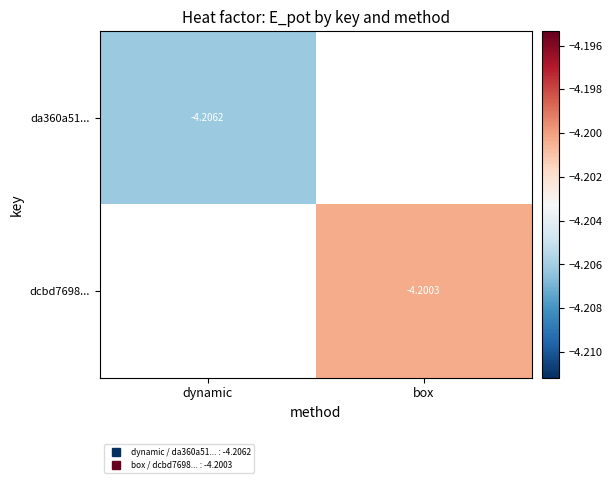

Which category has the highest value across all series?

box